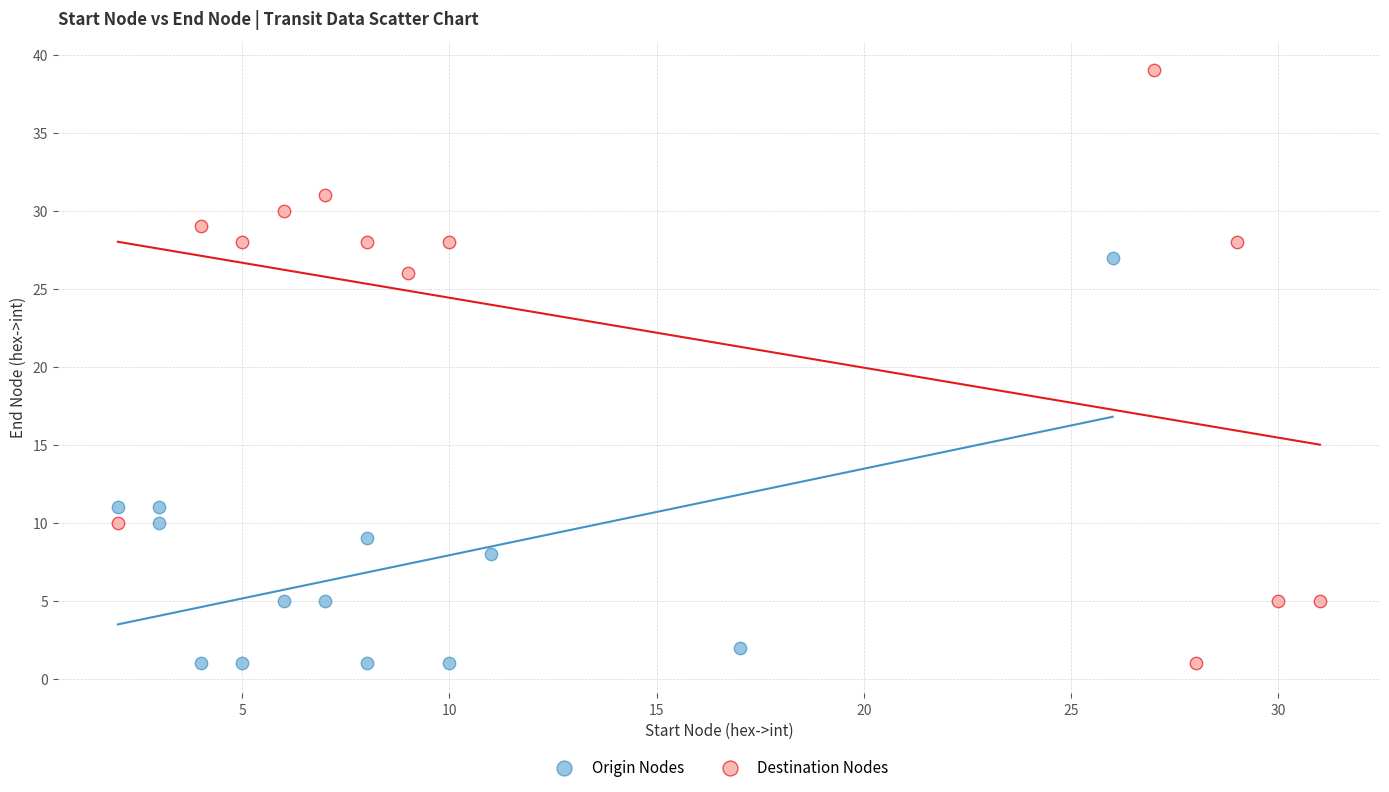

Which series has the widest spread of Y values?

Destination Nodes